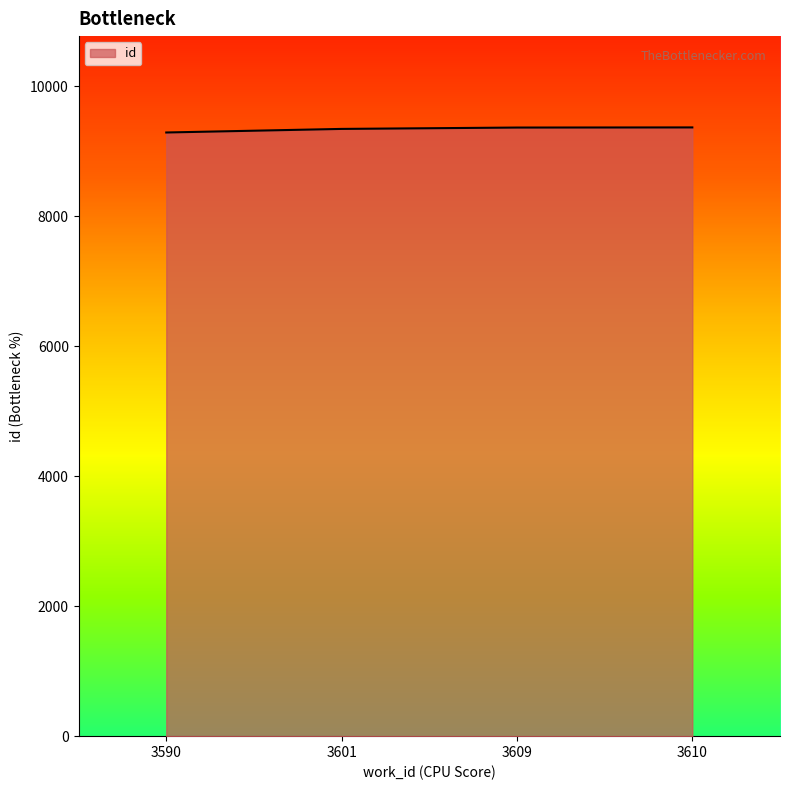

What is the change in value from 3609 to 3610?

+2